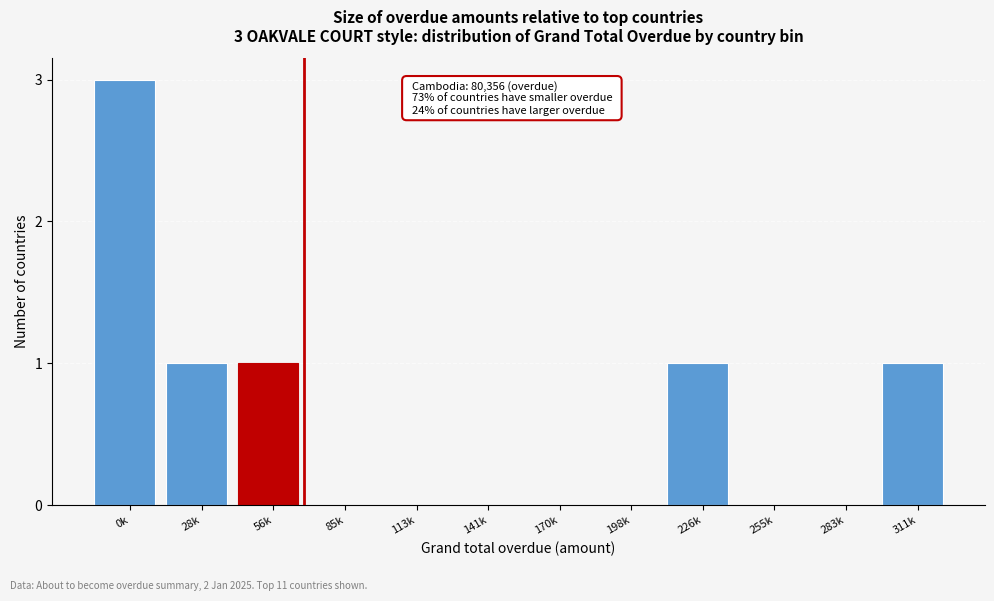

Reading left to right, what are all the values shown in this chart?

0k=3	28k=1	56k=1	85k=0	113k=0	141k=0	170k=0	198k=0	226k=1	255k=0	283k=0	311k=1